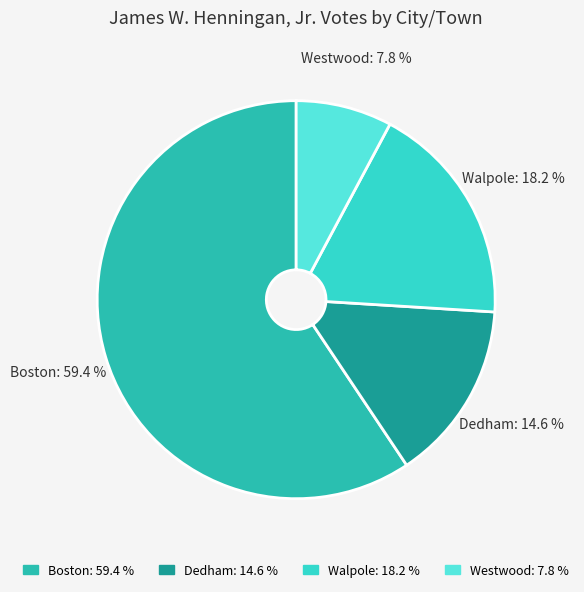

To the nearest percent, what is the average slice percentage?

25%